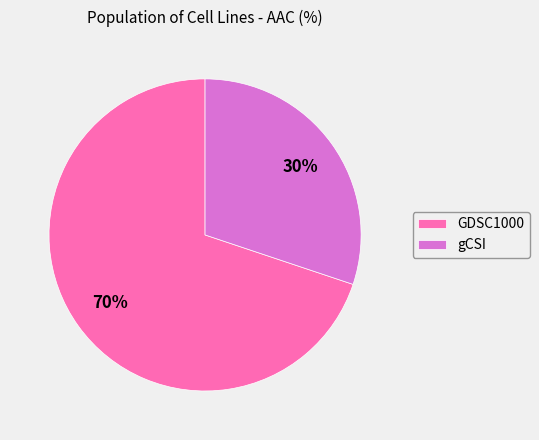

Which slice represents more than half of the pie?

GDSC1000